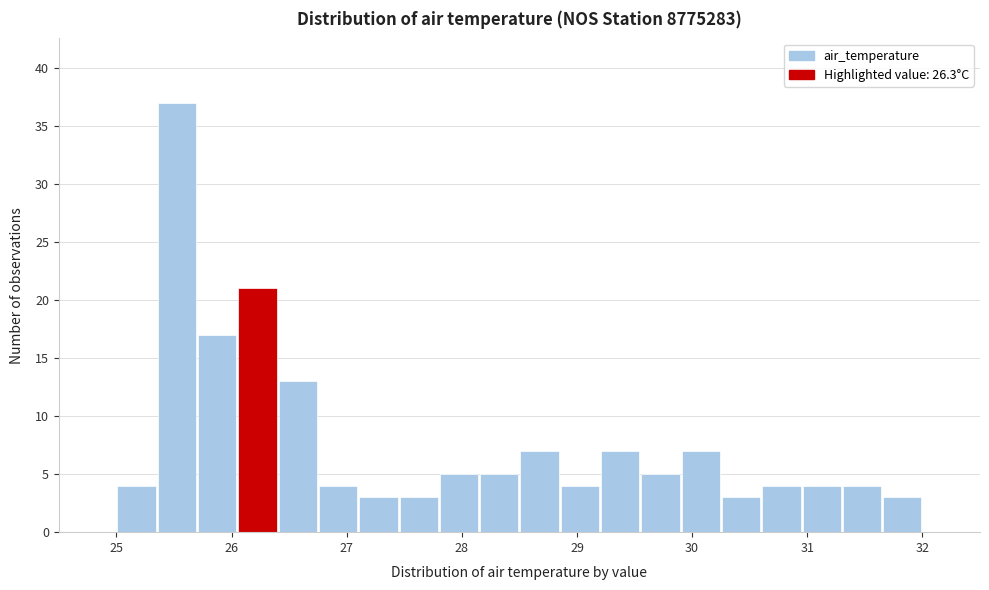

Read against the x-axis, roughly where is the centre of the tallest bar?

25.5